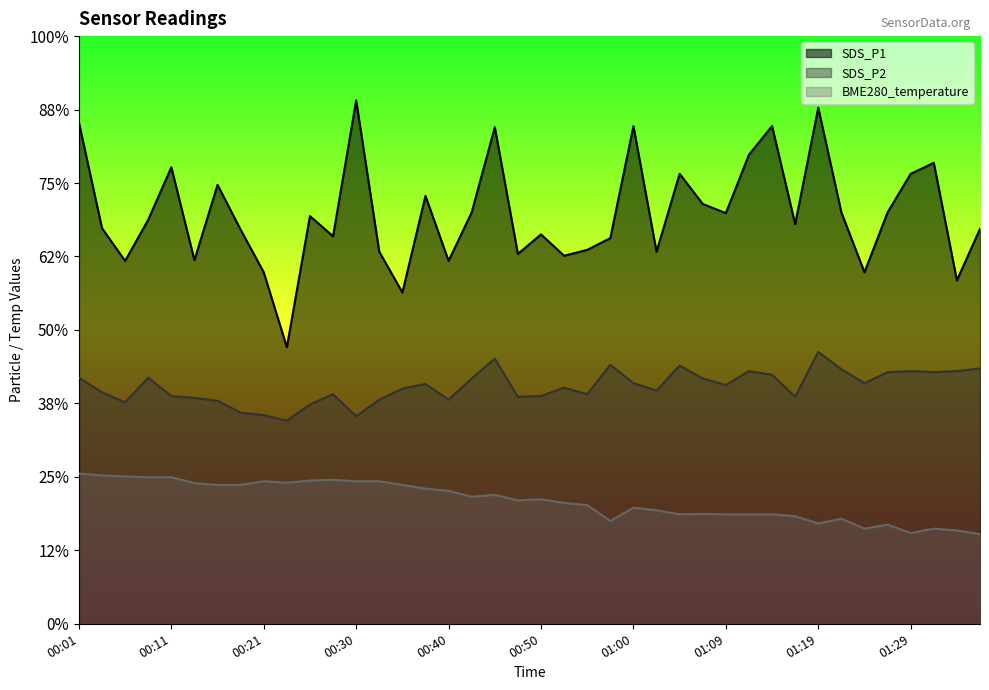

How many data points does each series have?

40